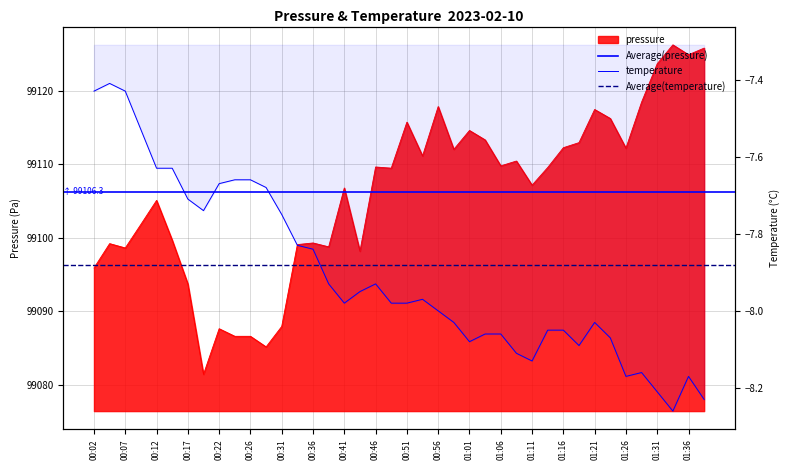

What is the greatest value displayed?

99126.2